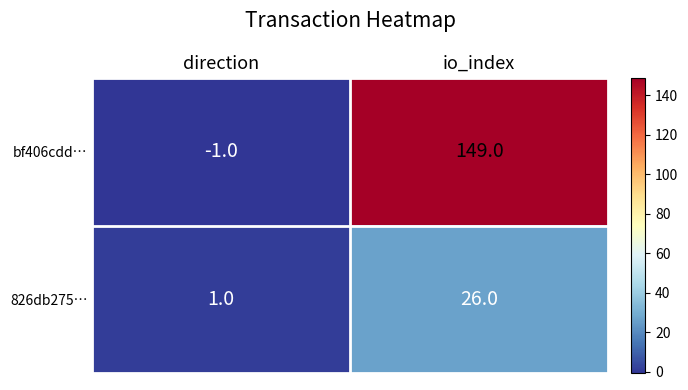

Is it true that bf406cdd… equals -1 at direction?

True